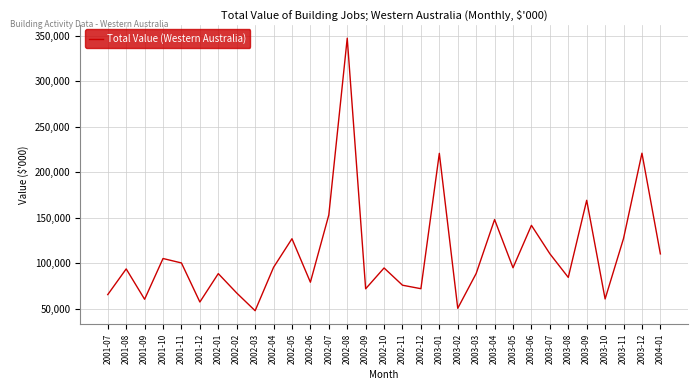

How many lines are shown in the chart?

1